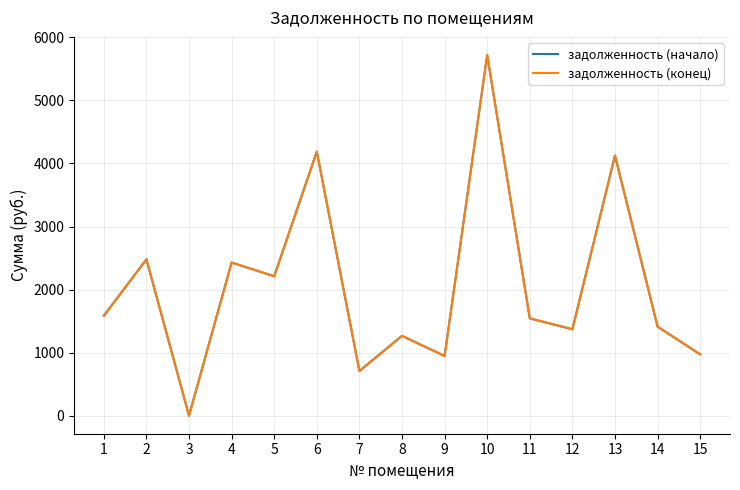

Which category has the lowest value across all series?

3